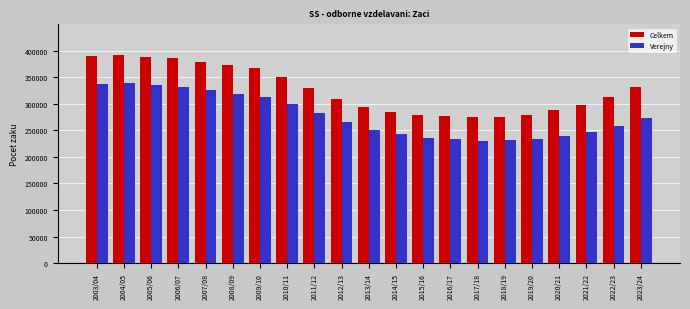

Does the chart contain any negative values?

No